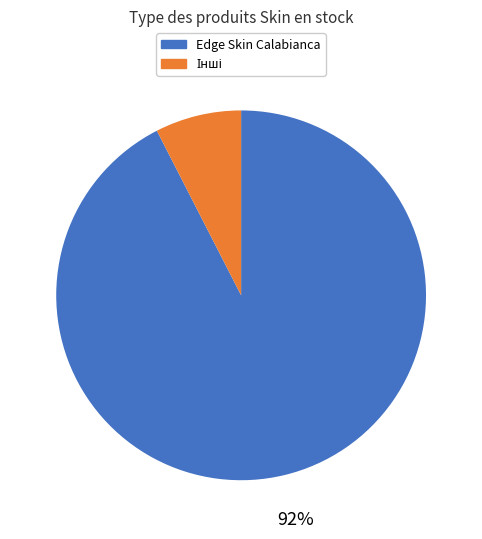

Is there any slice that represents more than half of the pie?

Yes